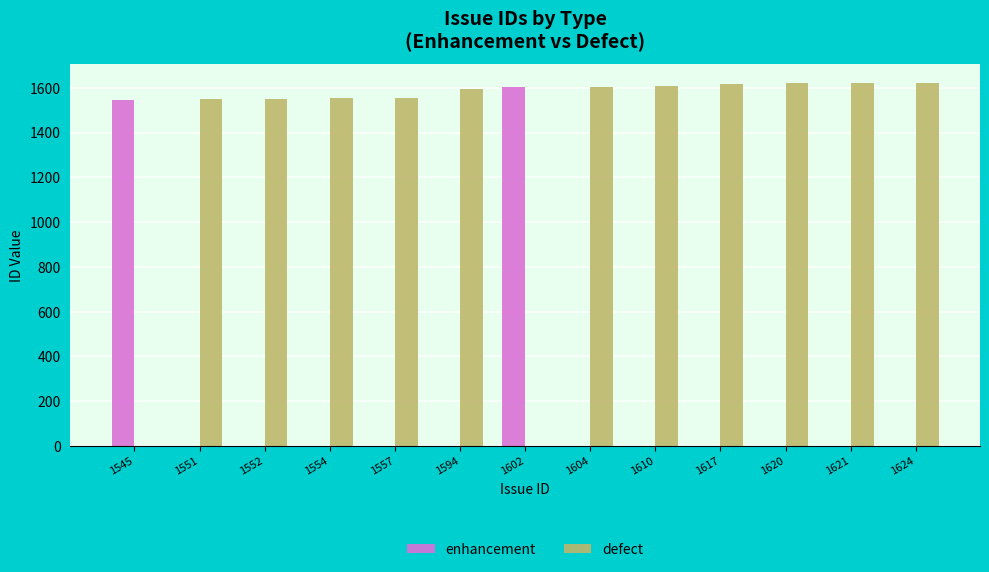

What is the sum of all enhancement values?

3147